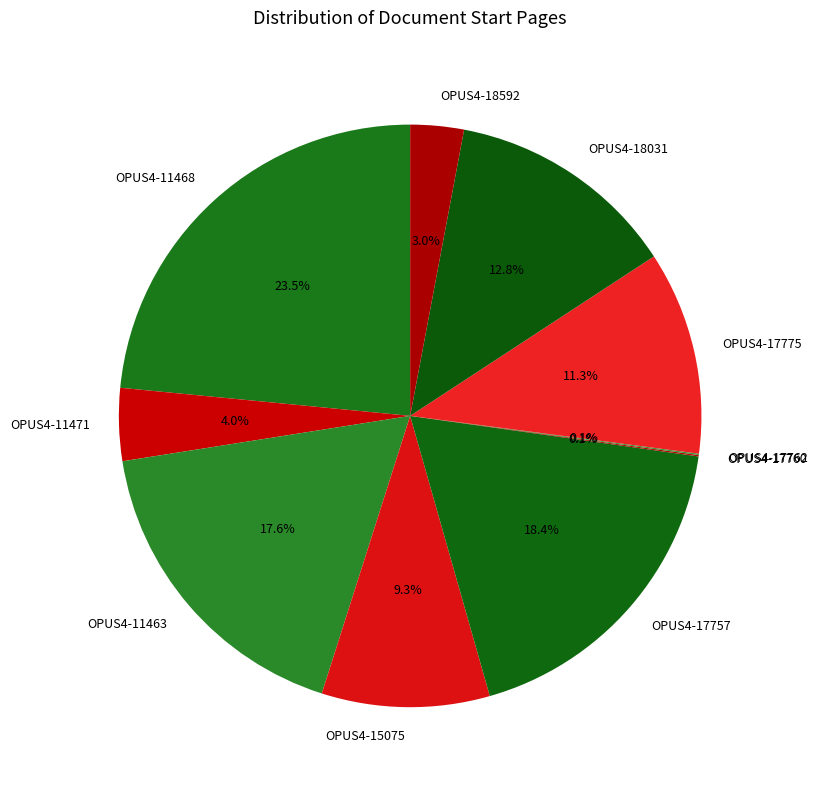

What percentage is the OPUS4-11471 slice, to the nearest percent?

4%